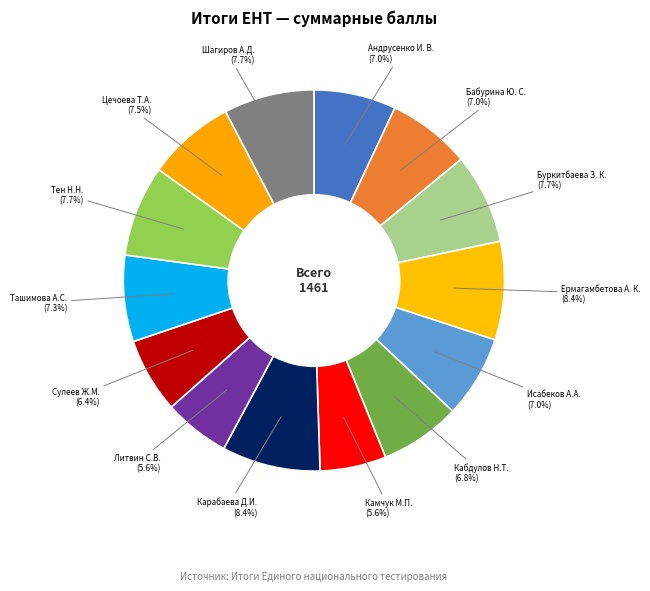

Approximately how many times larger is the value at Бабурина Ю. С. (7.0%) compared to Ермагамбетова А. К. (8.4%)?

0.8